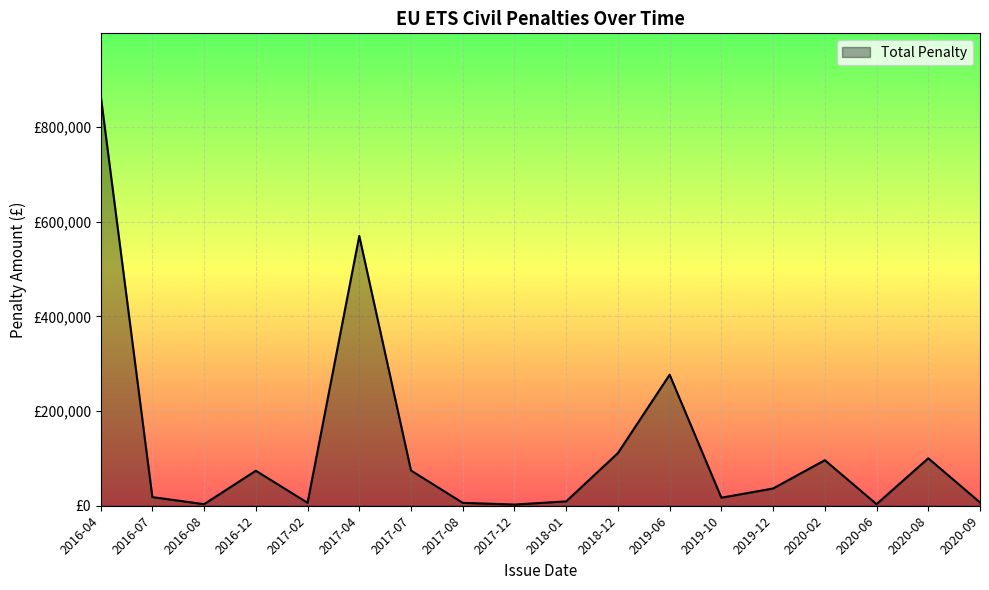

At which category does the chart reach its peak across all series?

2016-04